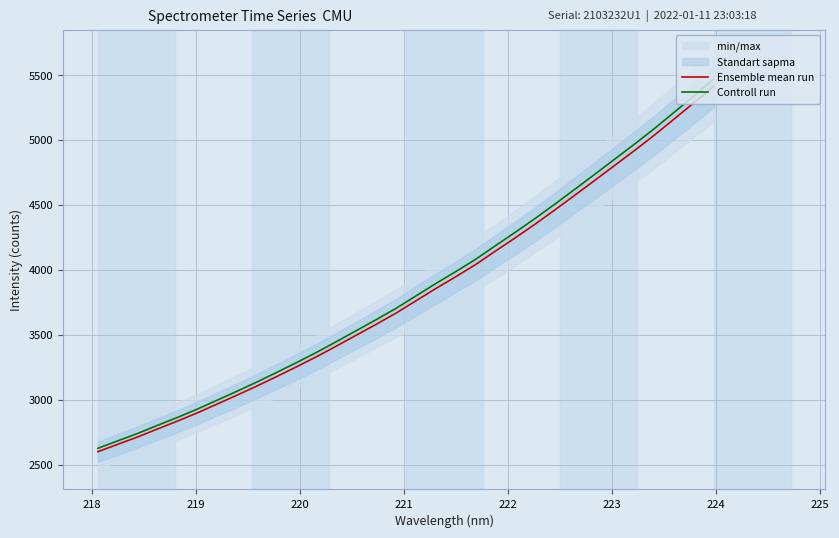

What is the highest value of the Ensemble mean run series?

5415.0